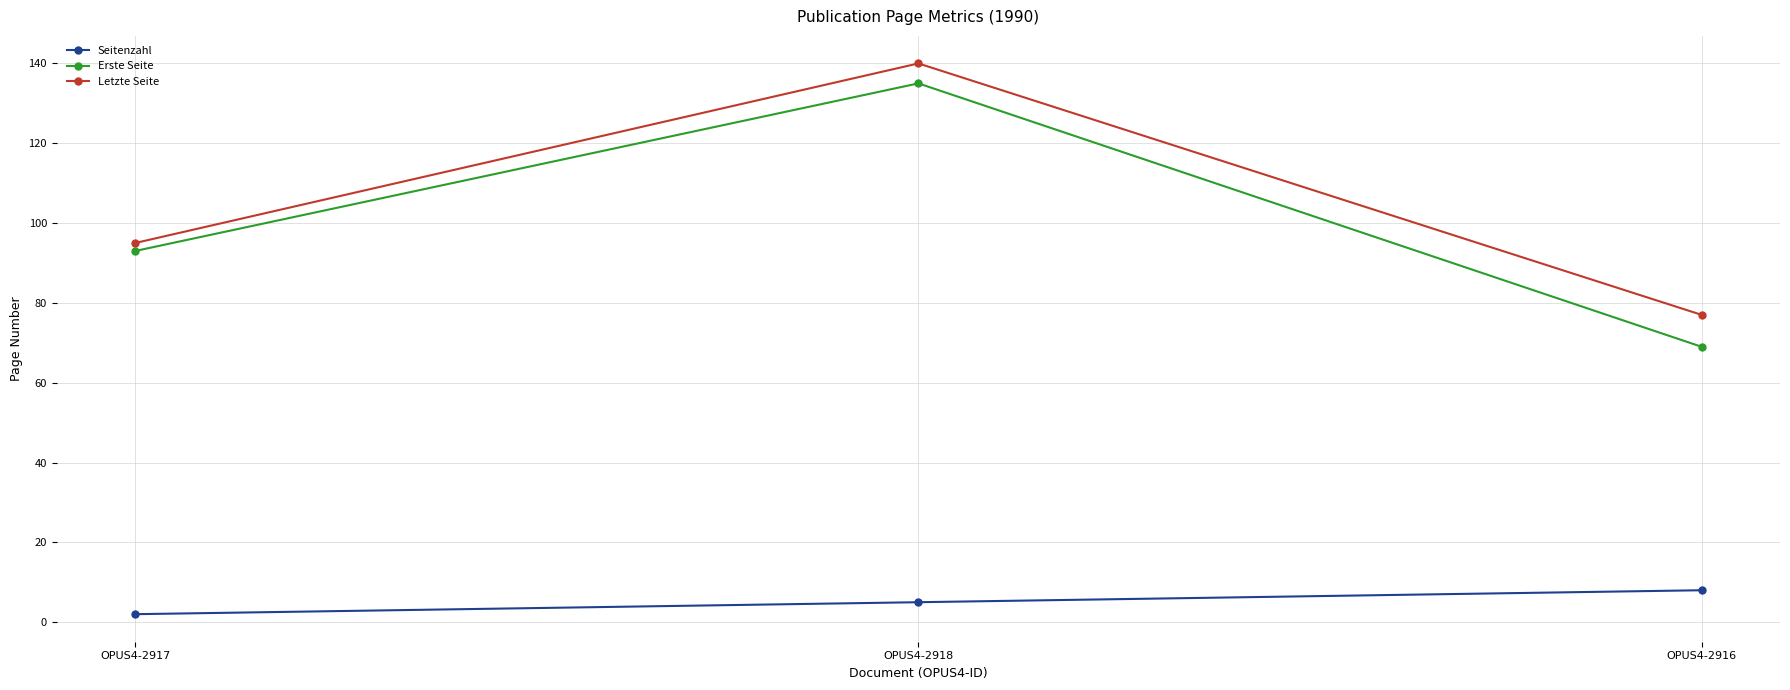

What is the difference between the Erste Seite values at OPUS4-2918 and OPUS4-2916?

66